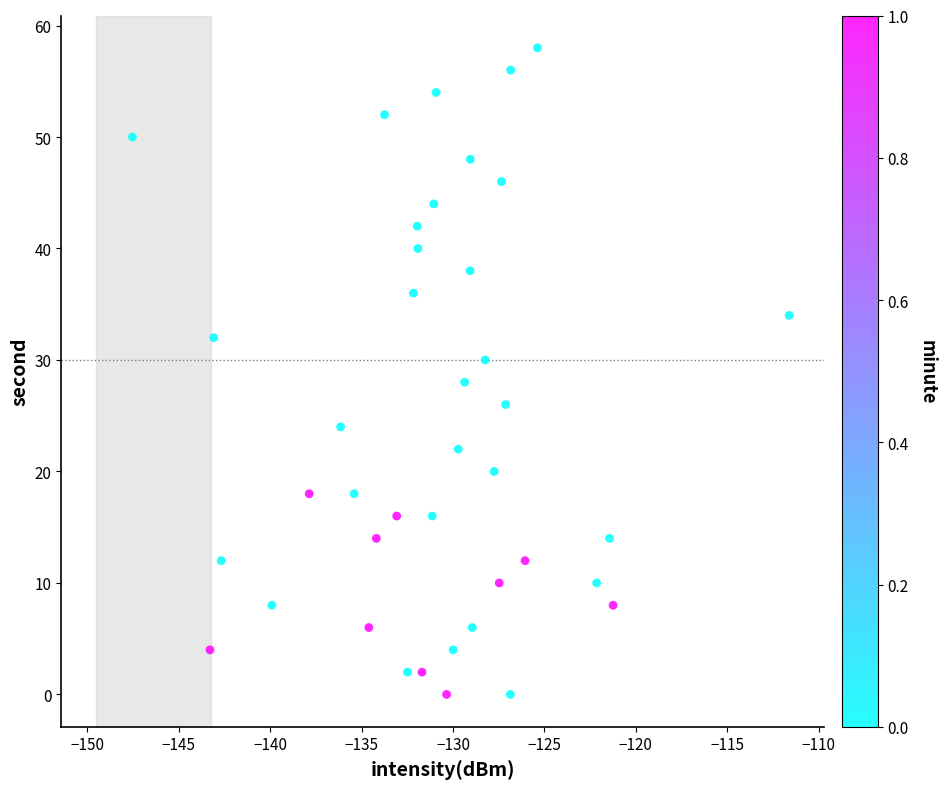

What is the range of Y values (max minus min)?

58